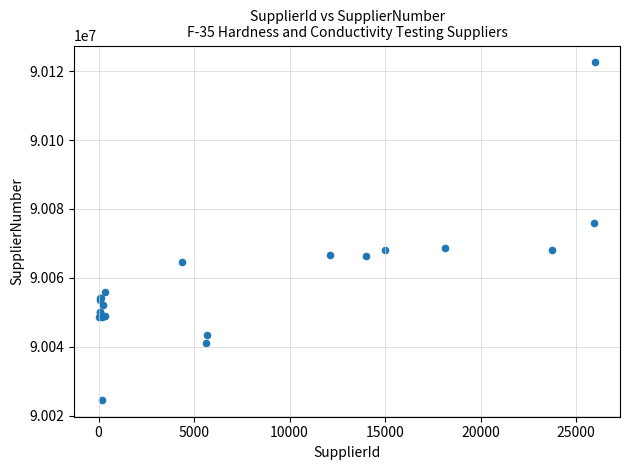

What Y value in the scatter plot is closest to 90073556?

90076059